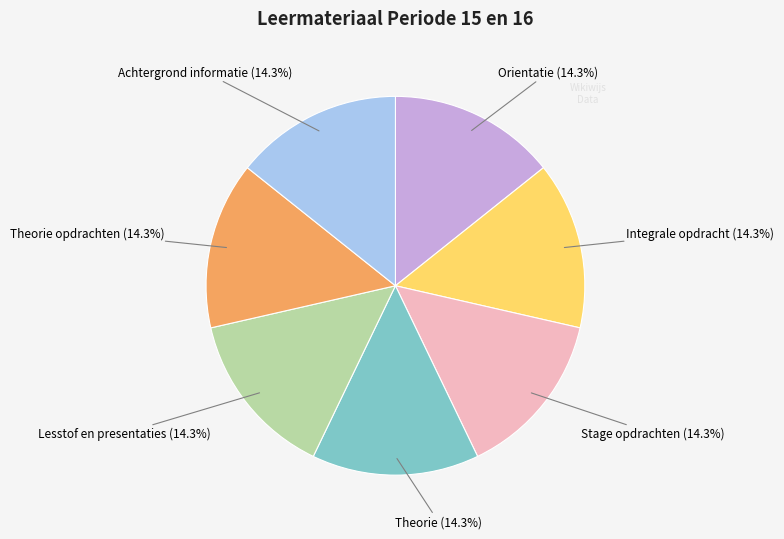

Approximately how many times larger is the value at Achtergrond informatie compared to Theorie?

1.0